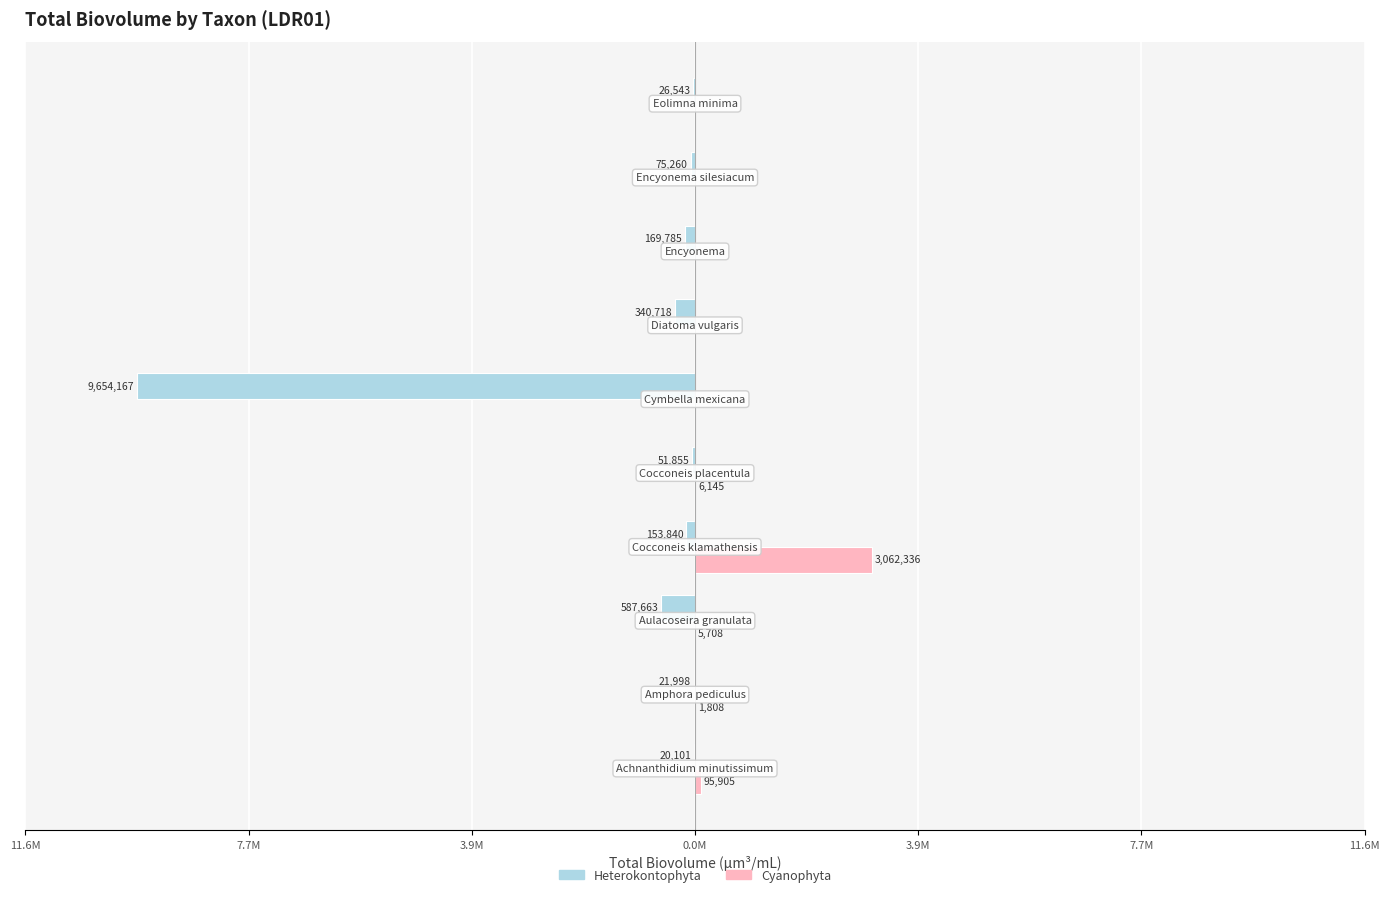

What are all the series names shown in the legend?

Heterokontophyta, Cyanophyta